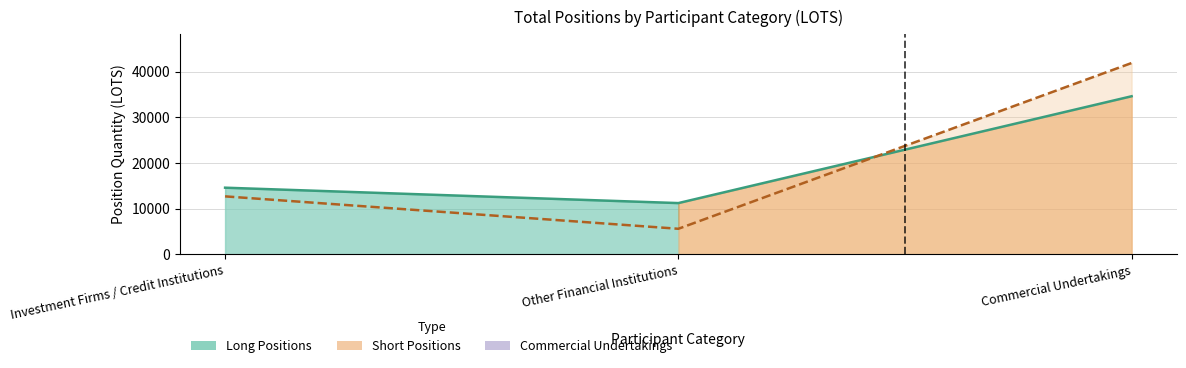

What is the minimum value for Long (total line)?

11238.8